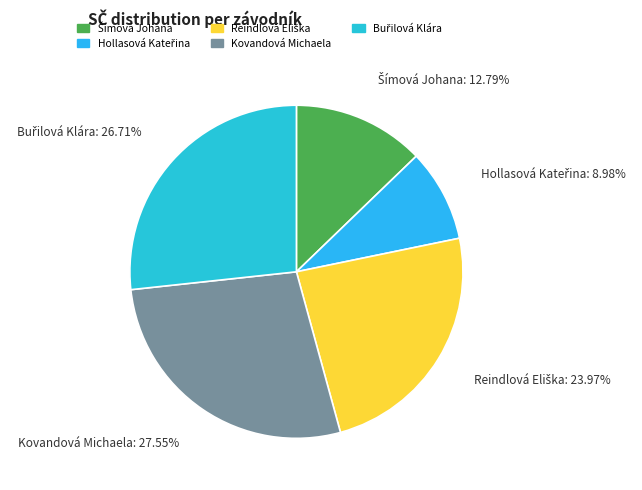

Does any single category account for the majority?

No